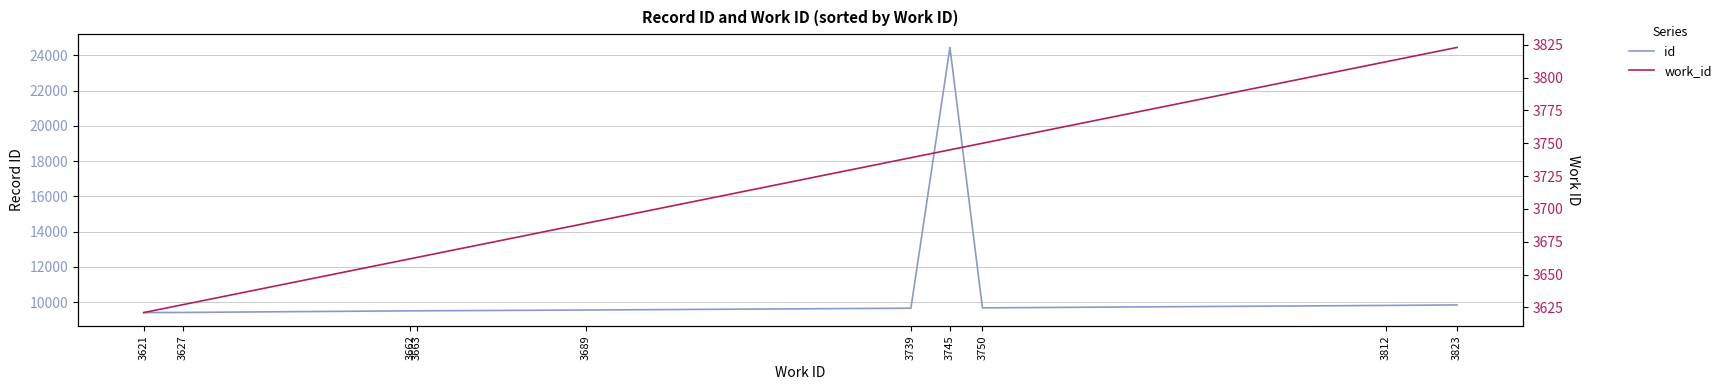

What is the value of the work_id point at the 6th from the left?

3739